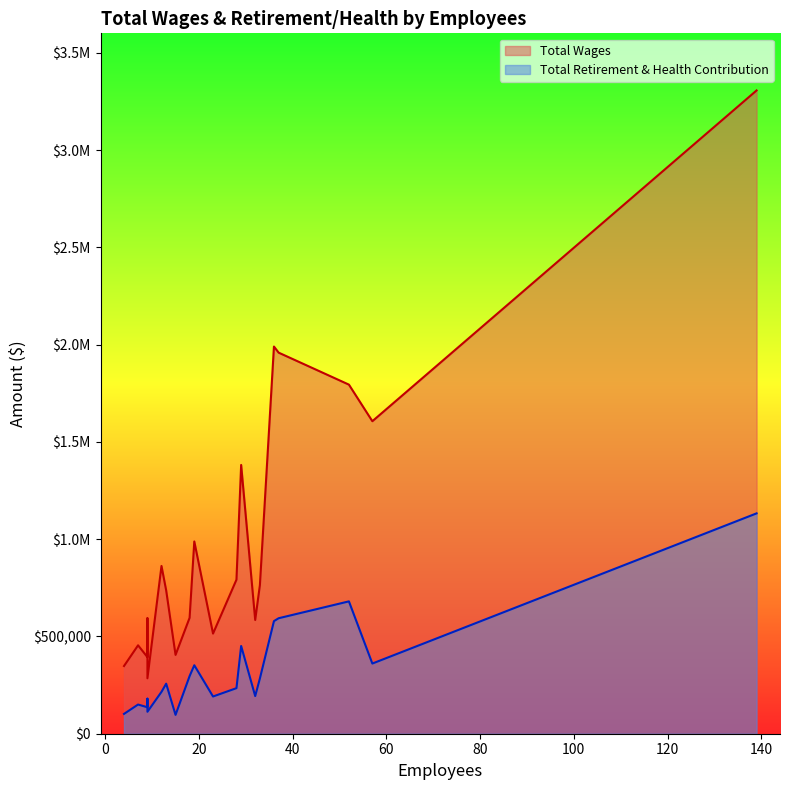

The Total Wages series shows 584641 at 32. True or false?

True